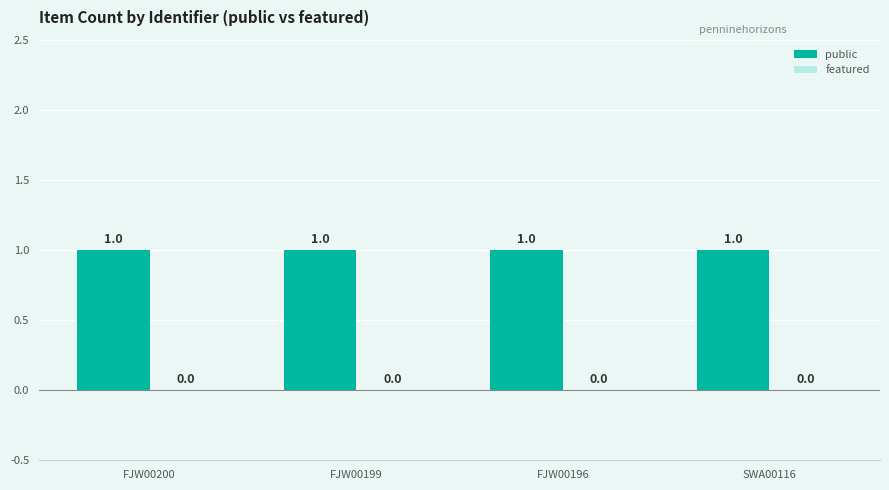

At how many categories does at least one series exceed 0?

4